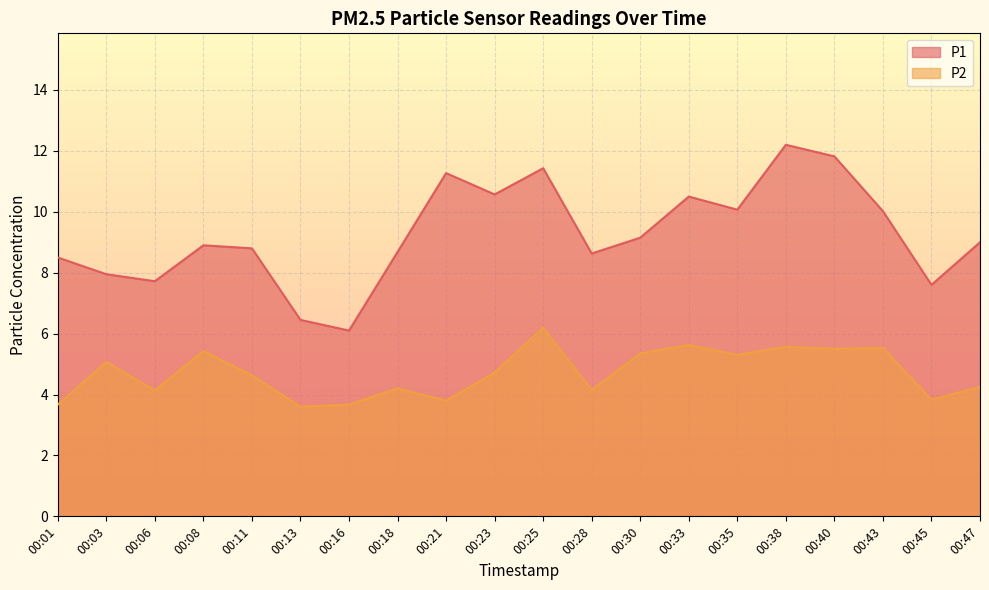

Which series has the largest range (max minus min)?

P1